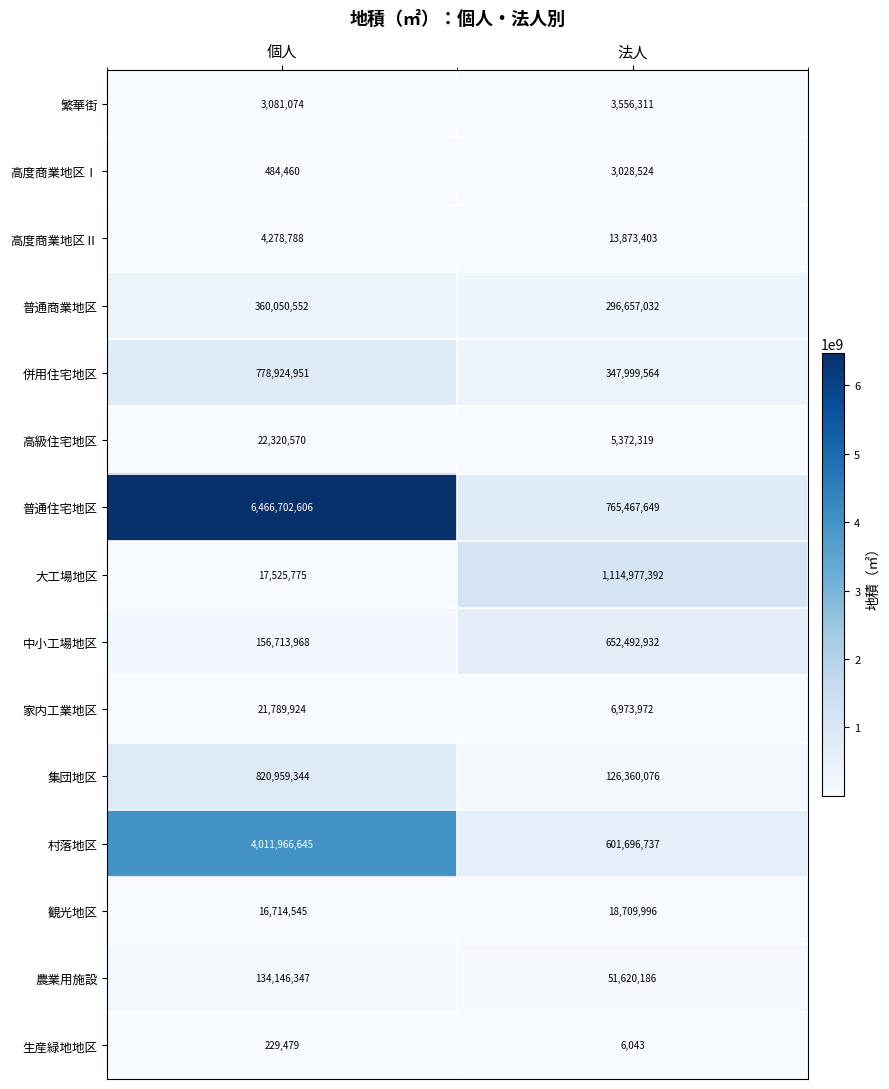

The 集団地区 series shows 258502740 at 個人. True or false?

False